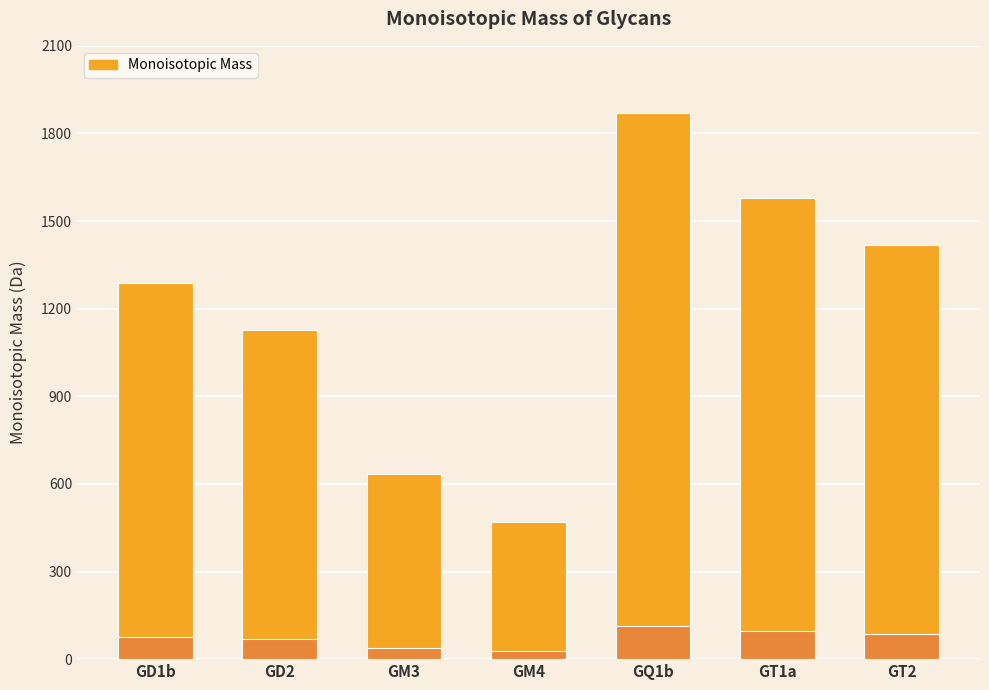

What is the average value?

1198.8